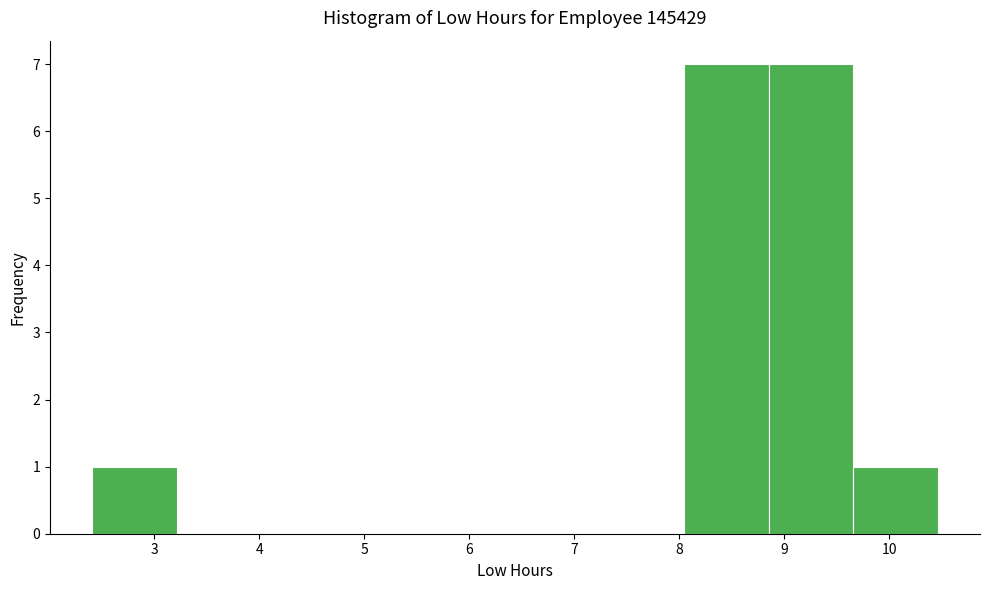

Reading left to right, transcribe this chart: for each bar, give the range it covers on the x-axis and its height. Neither the bar edges nor the heights are printed on the chart, so give them approximately, as read against the axes.

2.4 to 3.2: 1
3.2 to 4.0: 0
4.0 to 4.8: 0
4.8 to 5.6: 0
5.6 to 6.4: 0
6.4 to 7.2: 0
7.2 to 8.0: 0
8.0 to 8.9: 7
8.9 to 9.7: 7
9.7 to 10.5: 1